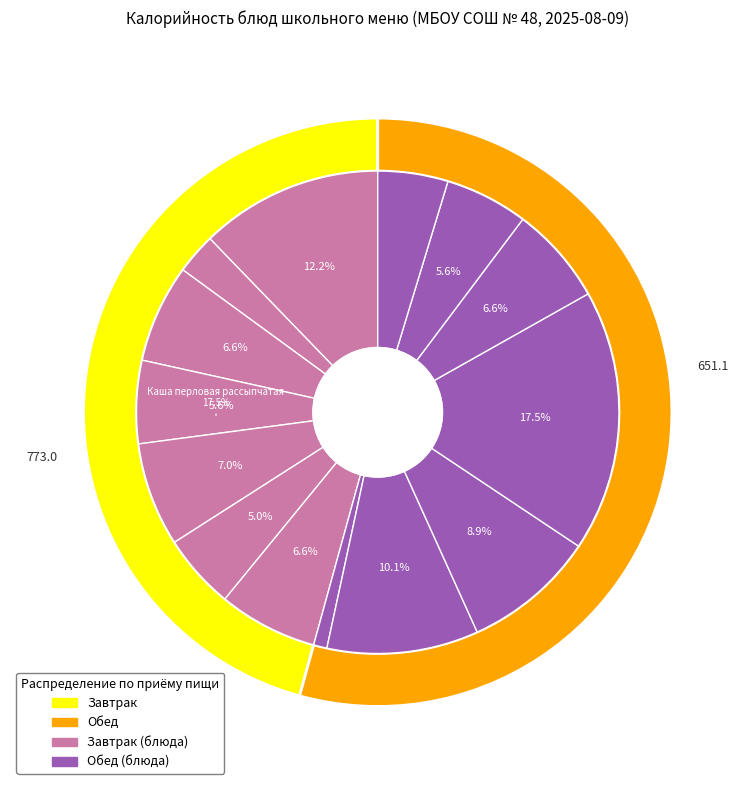

To the nearest percent, what is the combined percentage of Компот из кураги and Масло порциями?

12%